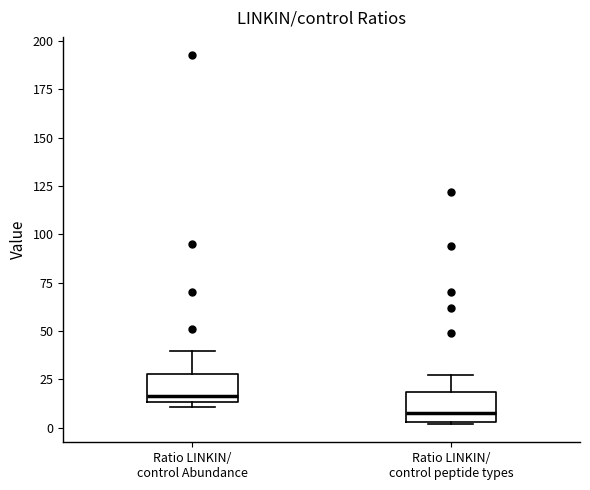

Reading left to right, transcribe this box plot: for each box, give where its median line is, the range the box spans, and where its two whiskers end, as read against the y-axis. The values are not printed on the chart, so give them approximately, as read against the axis.

Ratio LINKIN/ control Abundance: median 15 (just above the box's lower edge), box 15 to 30, whiskers 10 to 40
Ratio LINKIN/ control peptide types: median 10, box 5 to 20, whiskers 0 to 25